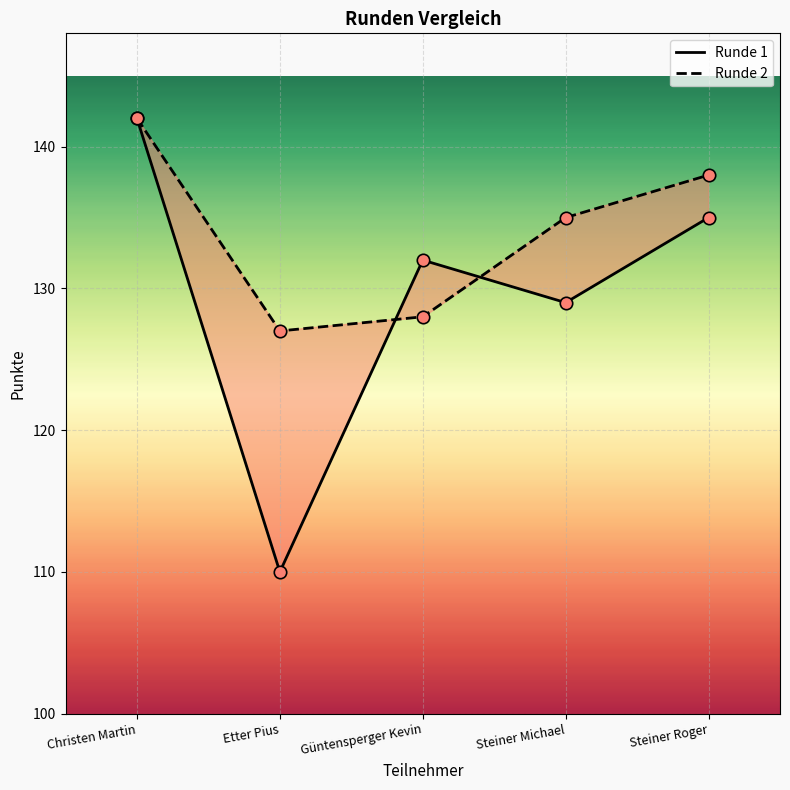

At how many categories does at least one series exceed 120?

5